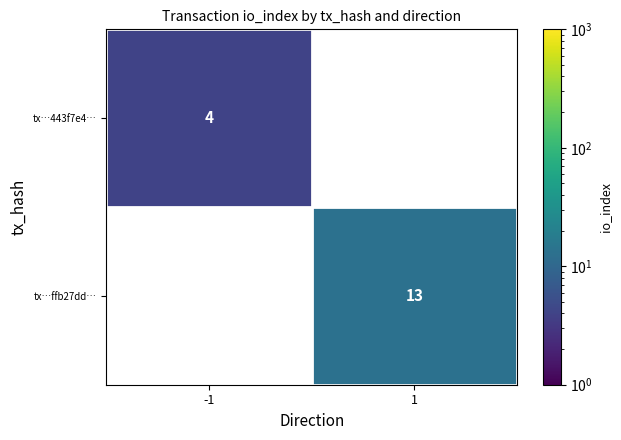

True or false: tx…443f7e4… has a value of 7 at -1.

False